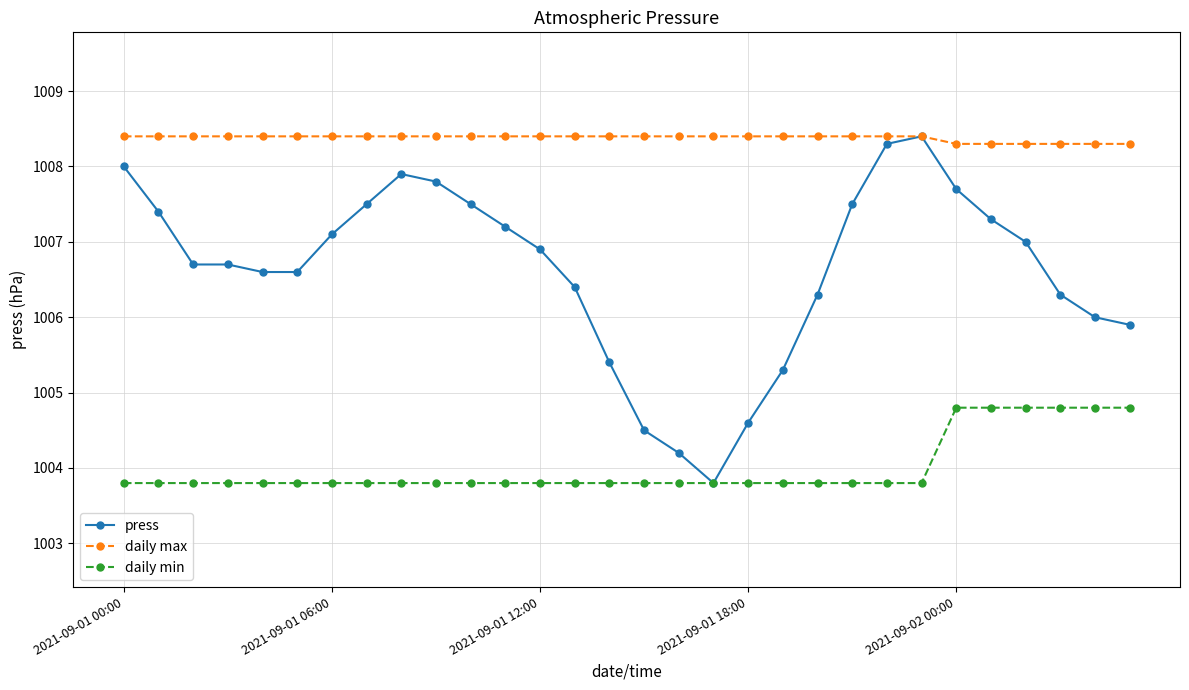

Which series has the largest range (max minus min)?

press